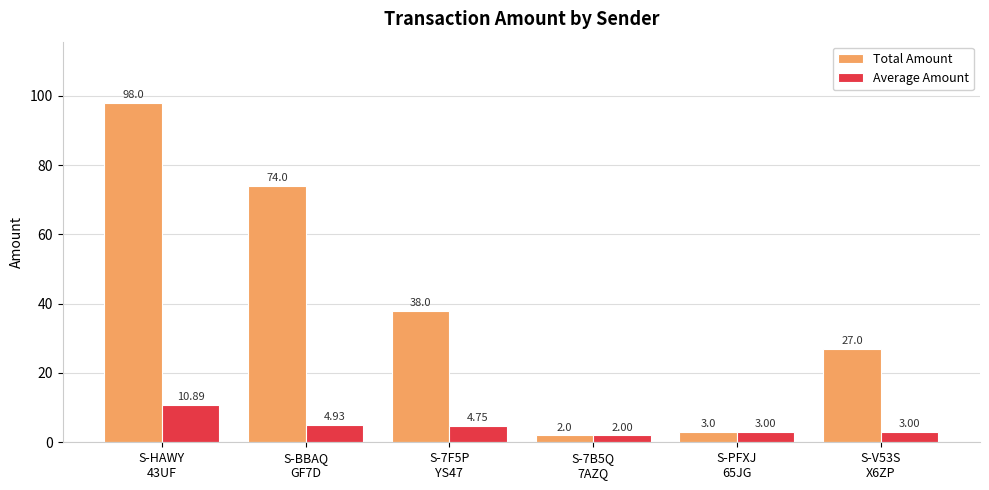

How many data points in Average Amount are less than 4?

3